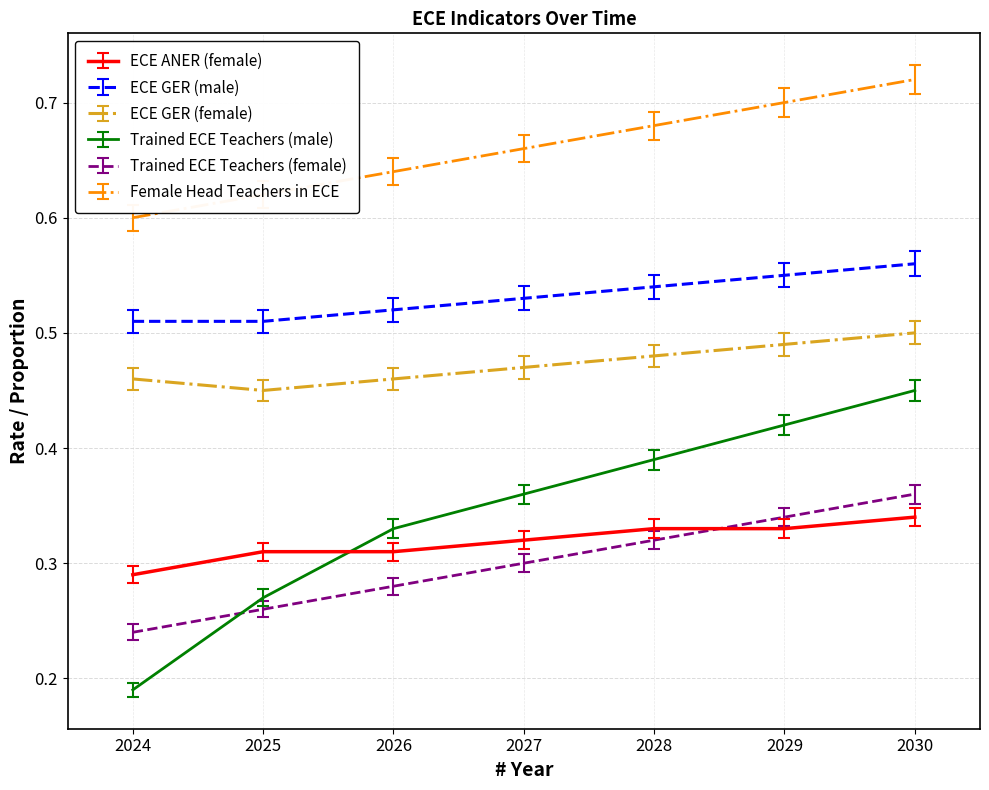

True or false: Female Head Teachers in ECE and Trained ECE Teachers (female) intersect in this chart.

False